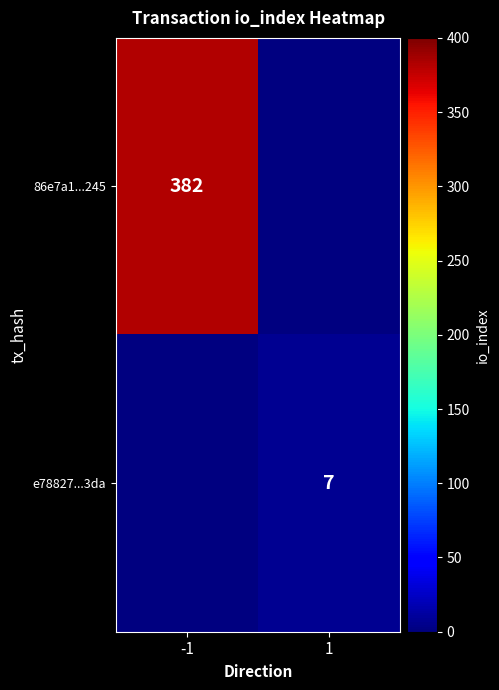

True or false: 86e7a1...245 has a value of 84.0 at -1.

False